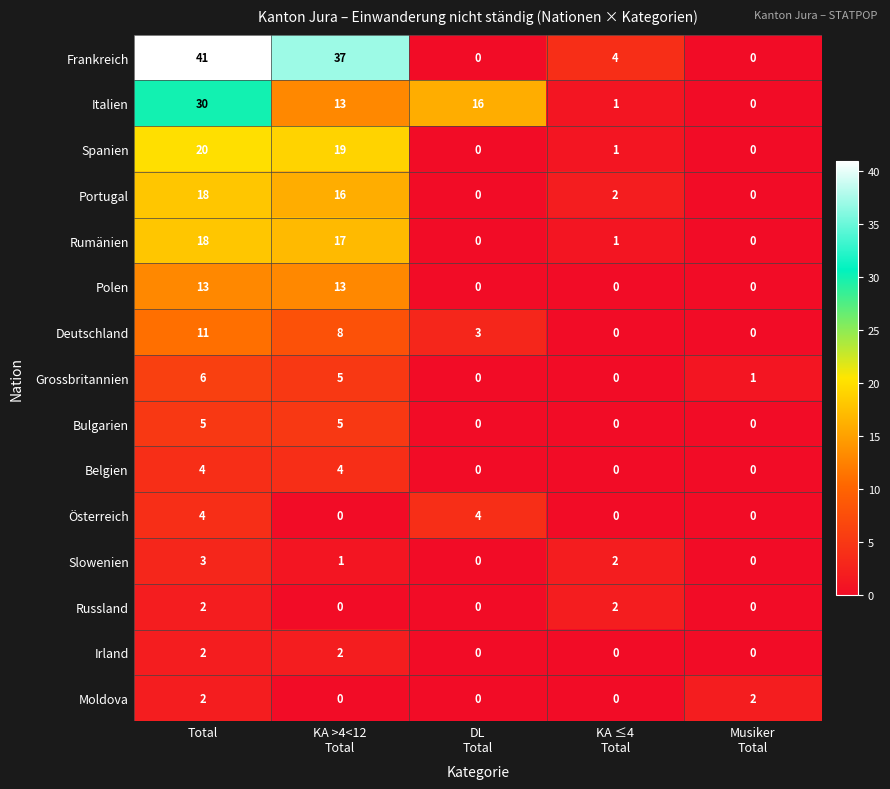

Count the Grossbritannien values in the range 0 to 5.

4